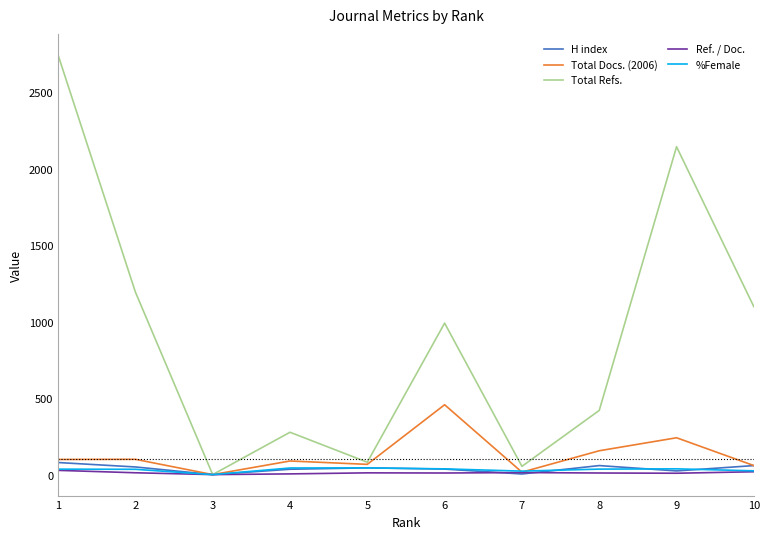

At how many categories does at least one series exceed 2741?

1